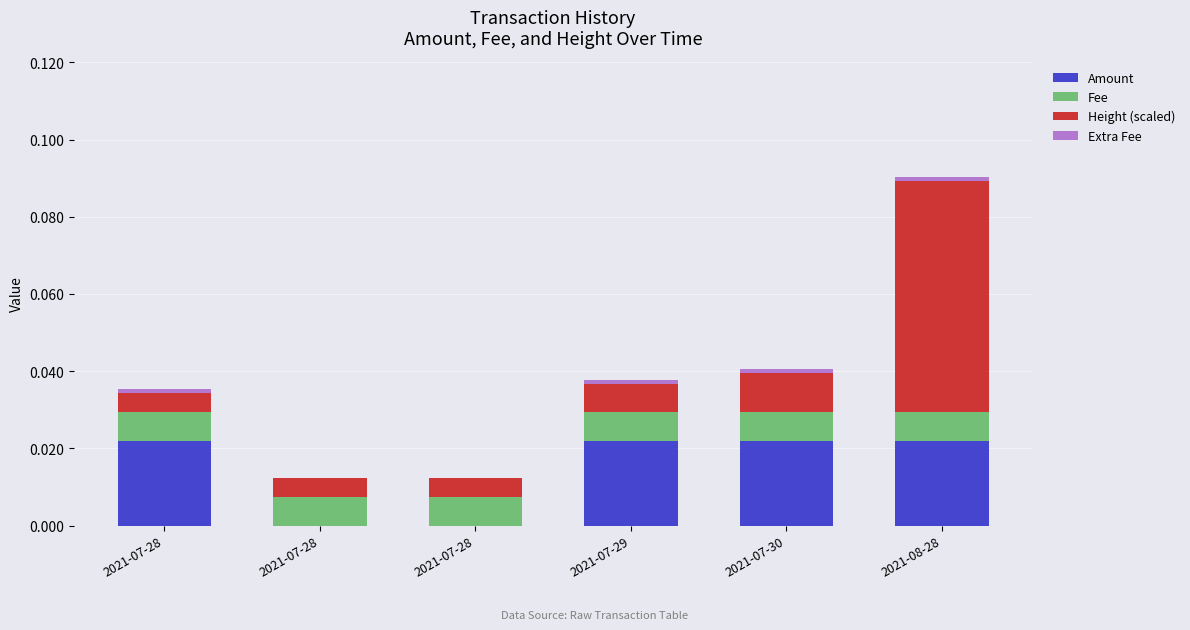

Does the chart contain stacked bars?

Yes